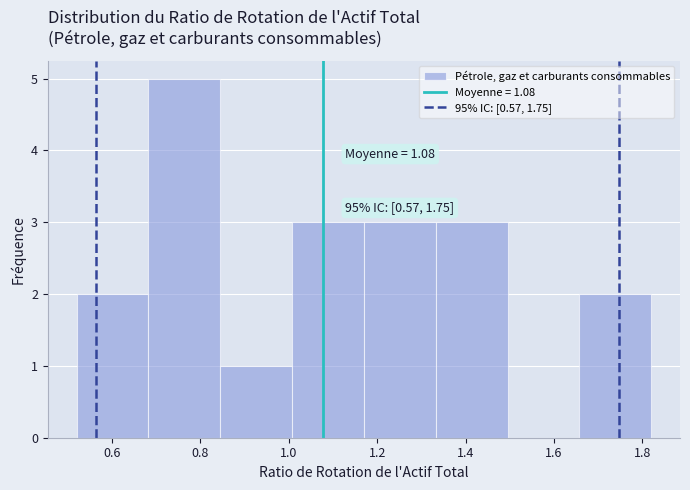

Which range on the x-axis has the tallest bar?

0.68 to 0.84